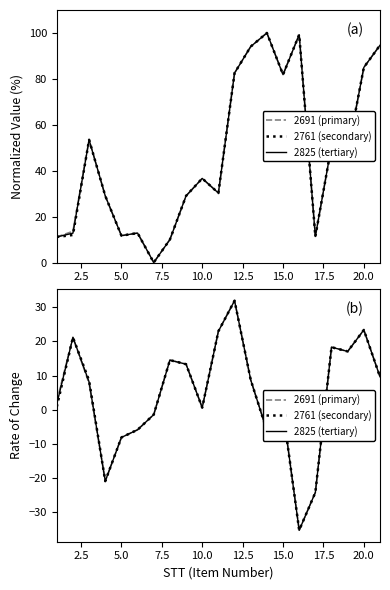

List the series in order of their overall mean, highest first.

2691 (primary), 2825 (tertiary), 2761 (secondary)